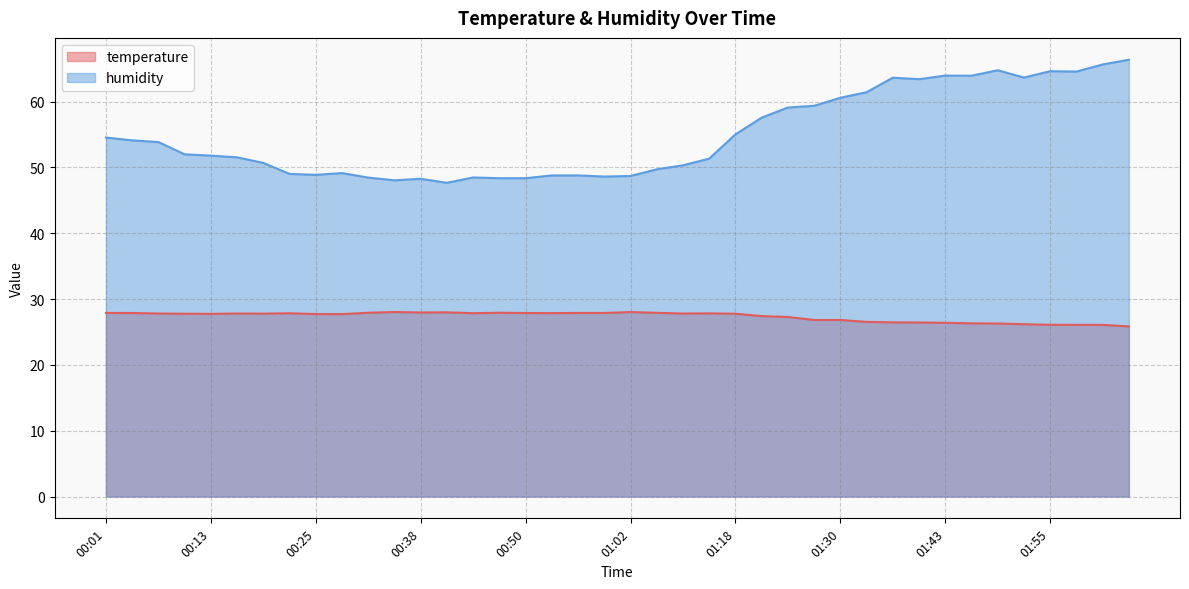

What is the total value across all series at 01:05?

77.6